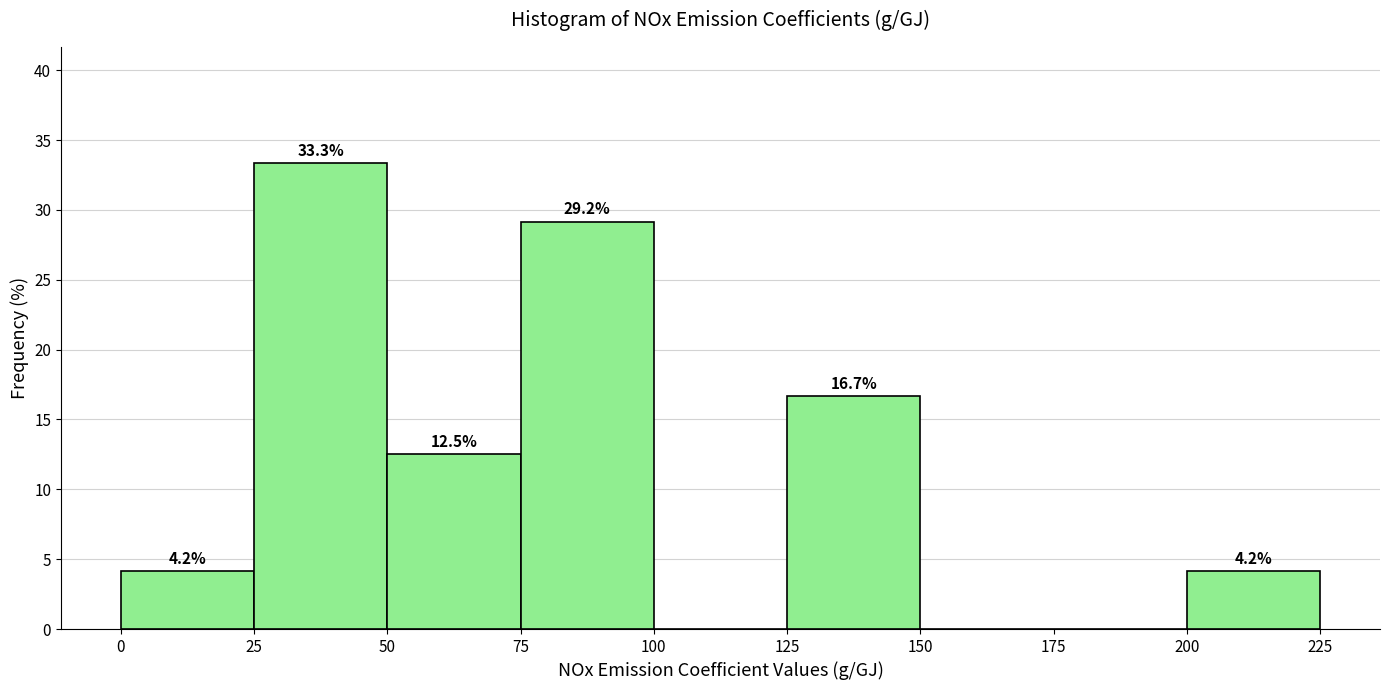

Which range on the x-axis has the tallest bar?

25 to 50